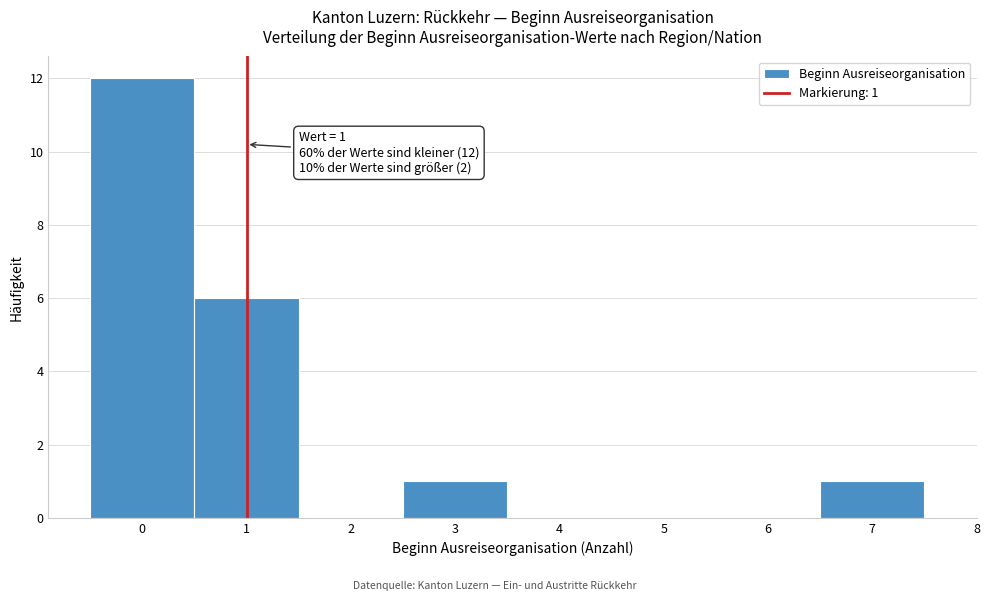

Which range on the x-axis has the tallest bar?

-0.5 to 0.5